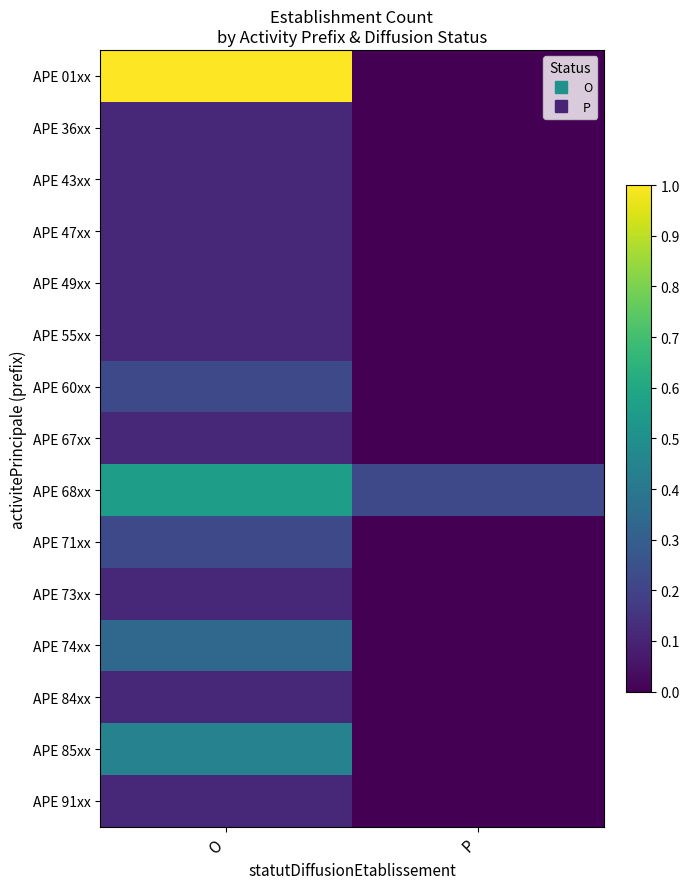

Reading left to right, transcribe all the data shown in this chart.

APE 01xx: O=1.0	P=0.0
APE 36xx: O=0.1	P=0.0
APE 43xx: O=0.1	P=0.0
APE 47xx: O=0.1	P=0.0
APE 49xx: O=0.1	P=0.0
APE 55xx: O=0.1	P=0.0
APE 60xx: O=0.2	P=0.0
APE 67xx: O=0.1	P=0.0
APE 68xx: O=0.6	P=0.2
APE 71xx: O=0.2	P=0.0
APE 73xx: O=0.1	P=0.0
APE 74xx: O=0.3	P=0.0
APE 84xx: O=0.1	P=0.0
APE 85xx: O=0.4	P=0.0
APE 91xx: O=0.1	P=0.0